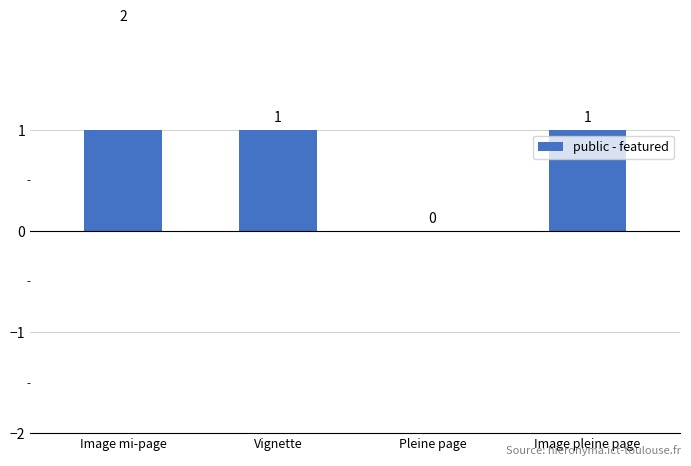

True or false: the data shows 0 at Pleine page.

True